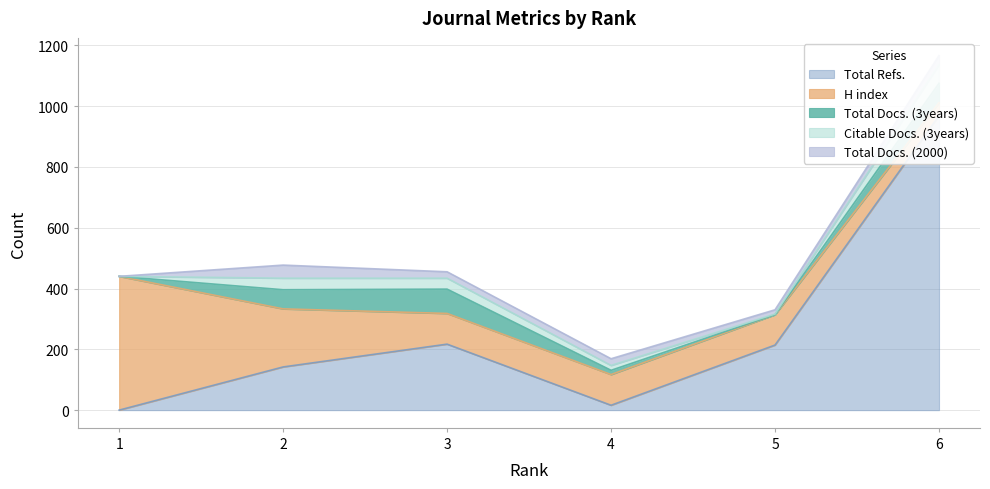

What is the sum of the Total Docs. (2000) values at 5 and 2?

57